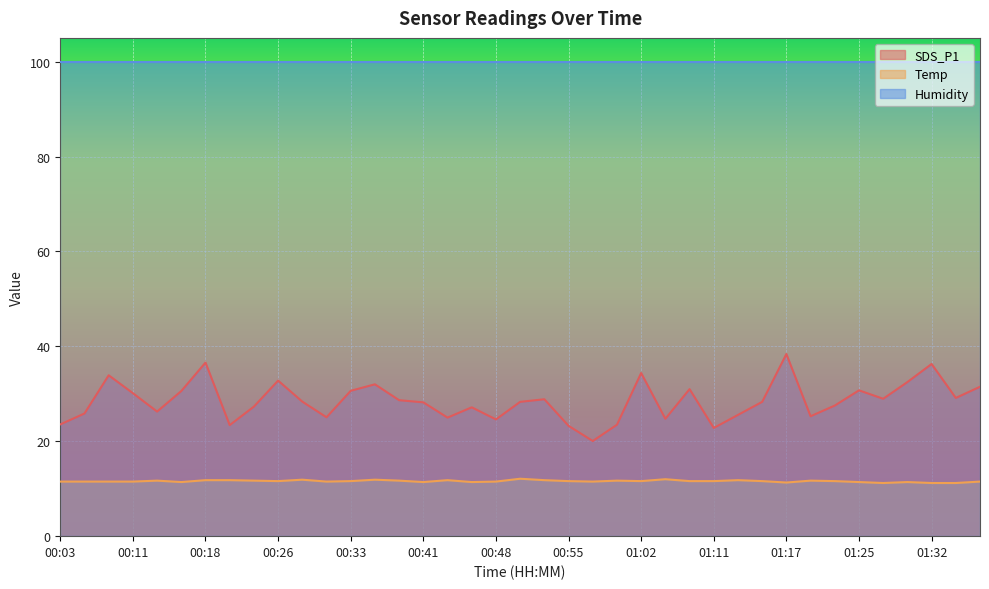

What is the total value across all series at 01:22?

39.1